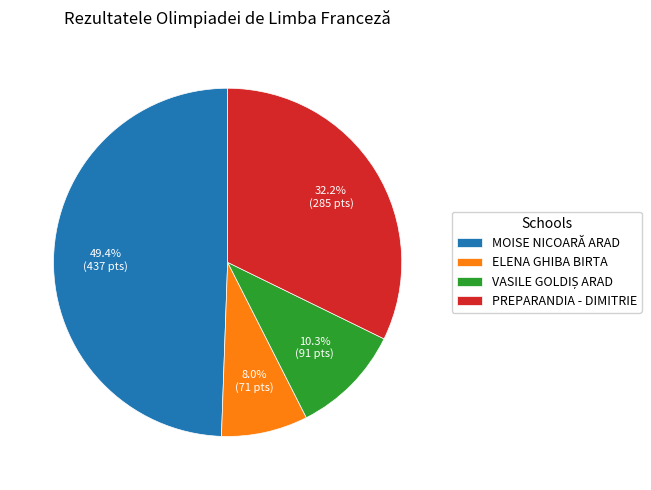

How many segments does this pie chart have?

4